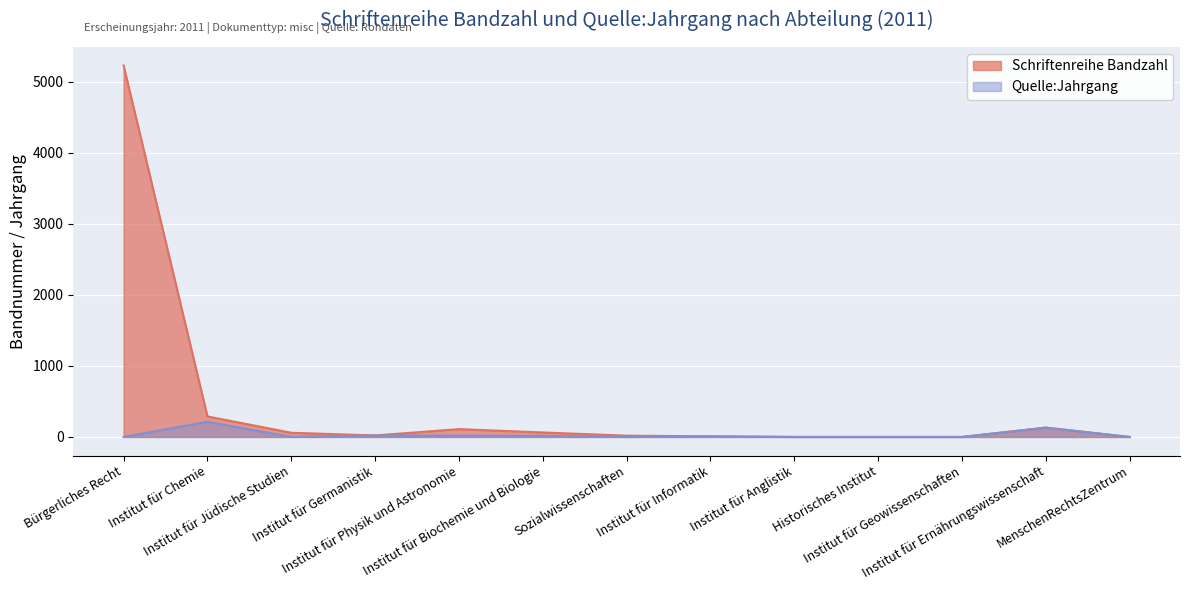

Reading left to right, extract all data points from this chart.

Bürgerliches Recht=5225	Institut für Chemie=289	Institut für Jüdische Studien=59	Institut für Germanistik=21	Institut für Physik und Astronomie=110	Institut für Biochemie und Biologie=63	Sozialwissenschaften=18	Institut für Informatik=8	Institut für Anglistik=0	Historisches Institut=0	Institut für Geowissenschaften=0	Institut für Ernährungswissenschaft=131	MenschenRechtsZentrum=0